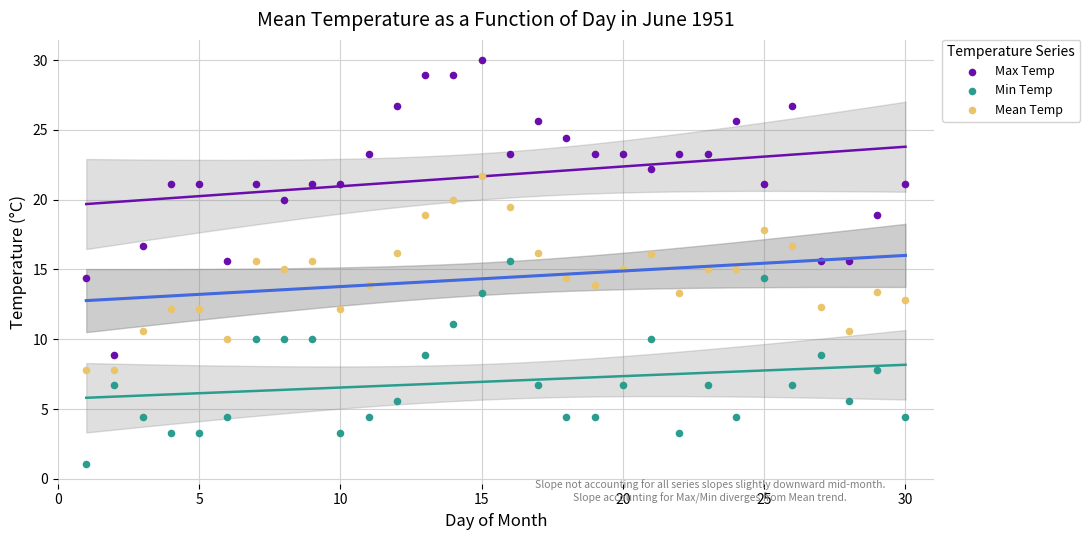

Which series contains the highest Y value?

Max Temp